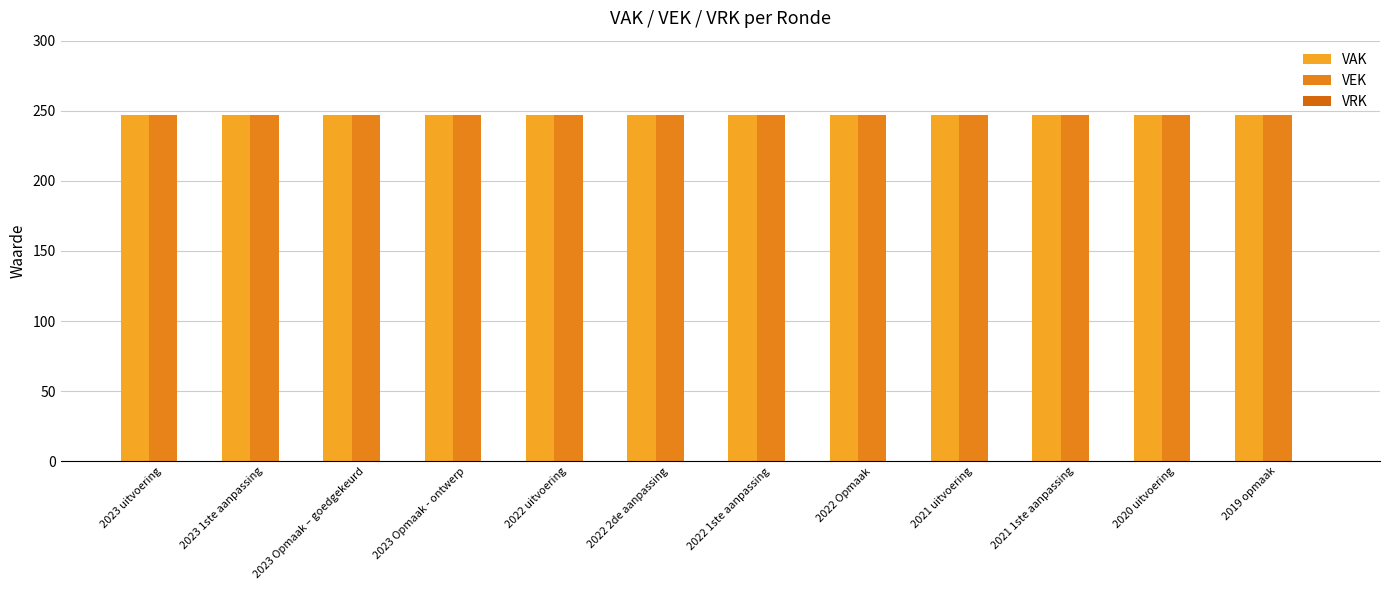

What is the difference between the highest and lowest values at 2022 1ste aanpassing?

247